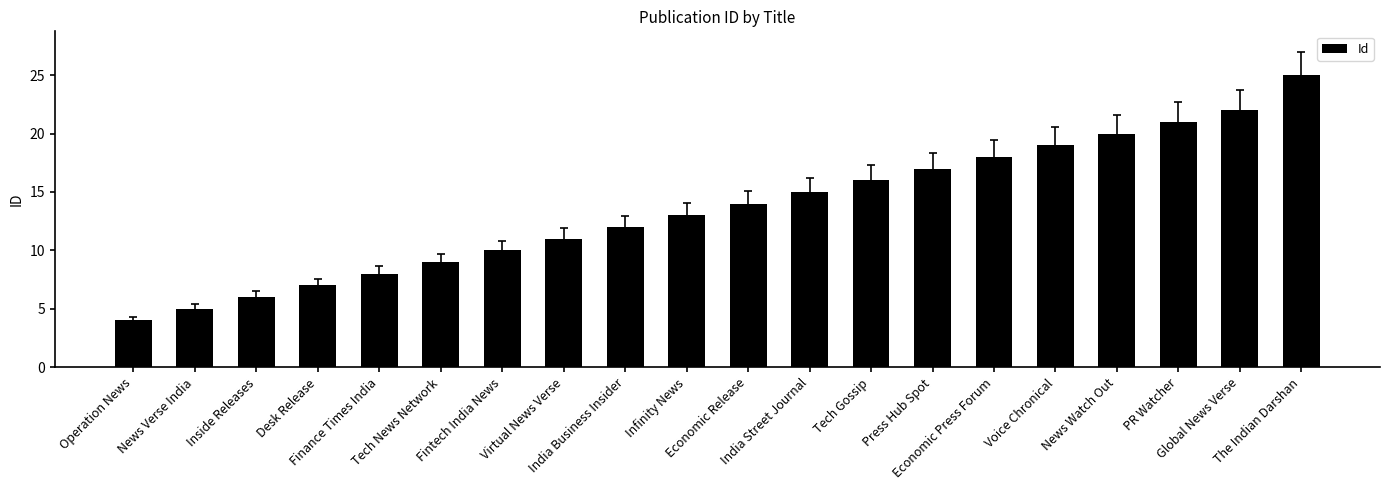

What is the difference between the values at India Street Journal and Finance Times India?

7